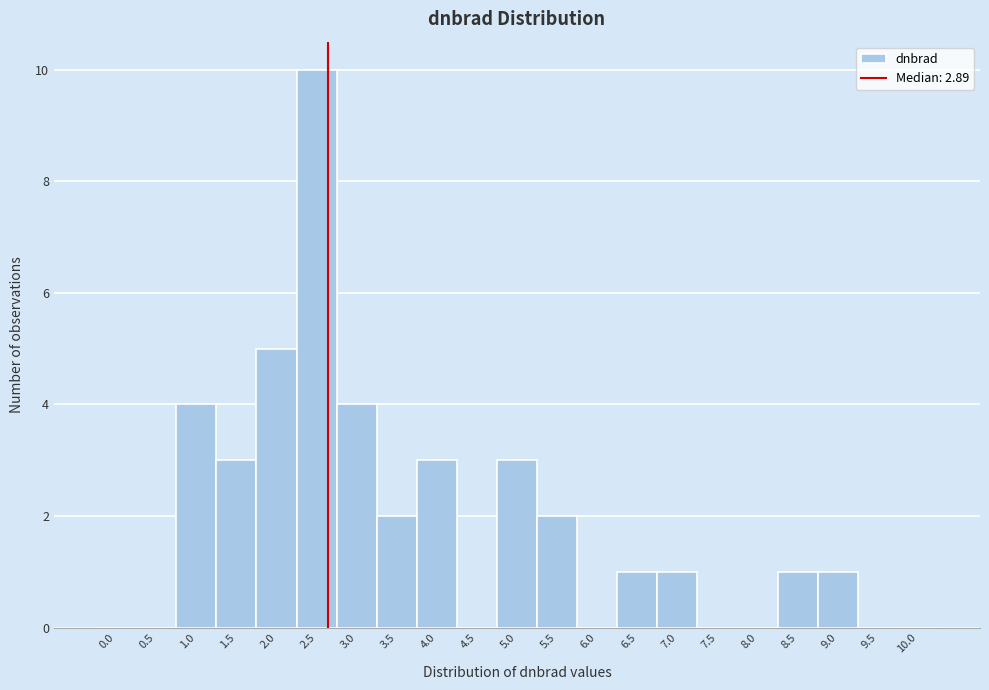

Reading left to right, what are all the values shown in this chart?

0.0=0	0.5=0	1.0=4	1.5=3	2.0=5	2.5=10	3.0=4	3.5=2	4.0=3	4.5=0	5.0=3	5.5=2	6.0=0	6.5=1	7.0=1	7.5=0	8.0=0	8.5=1	9.0=1	9.5=0	10.0=0